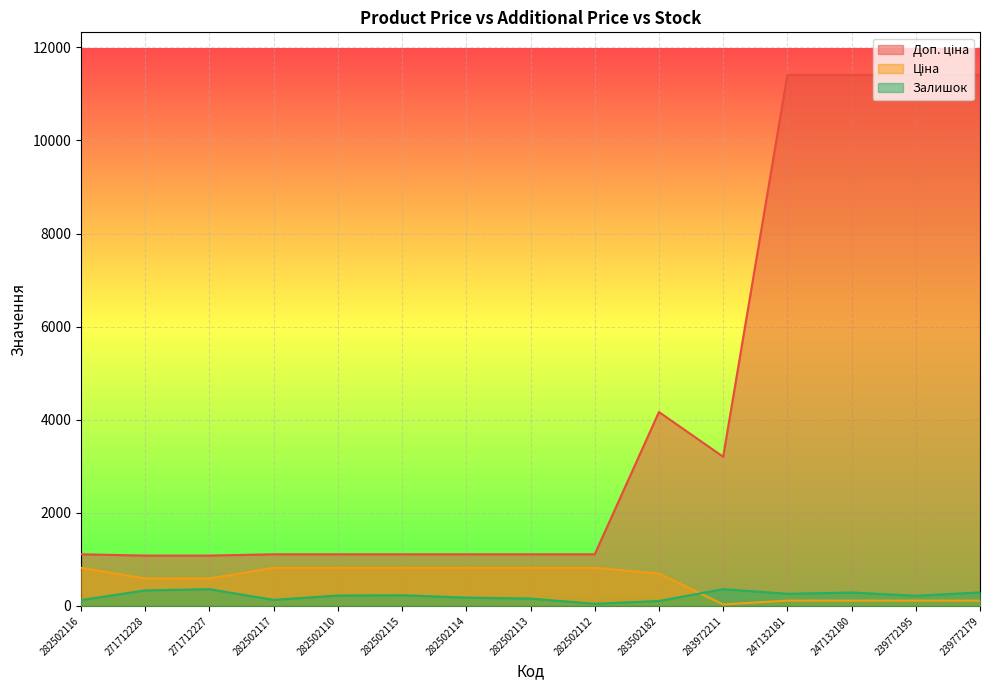

Which series changed the most between 282502110 and 282502114?

Залишок